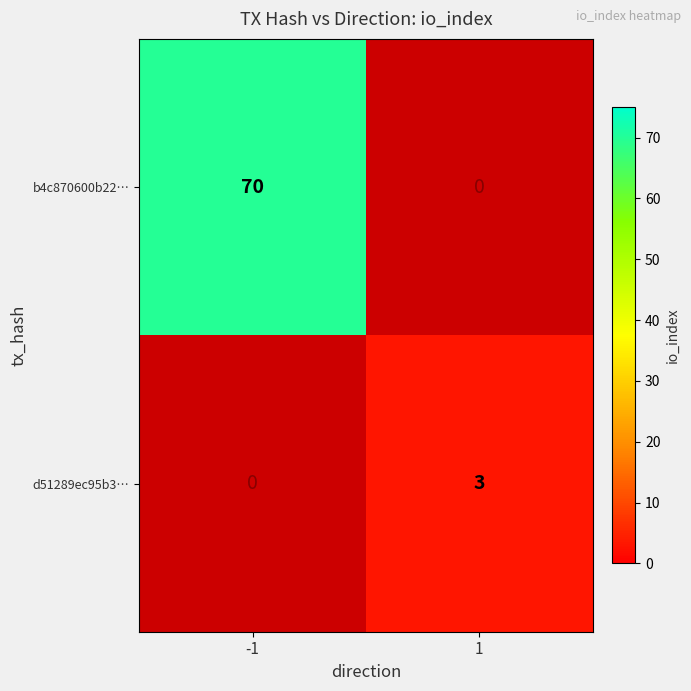

Is it true that b4c870600b22… equals 70 at -1?

True